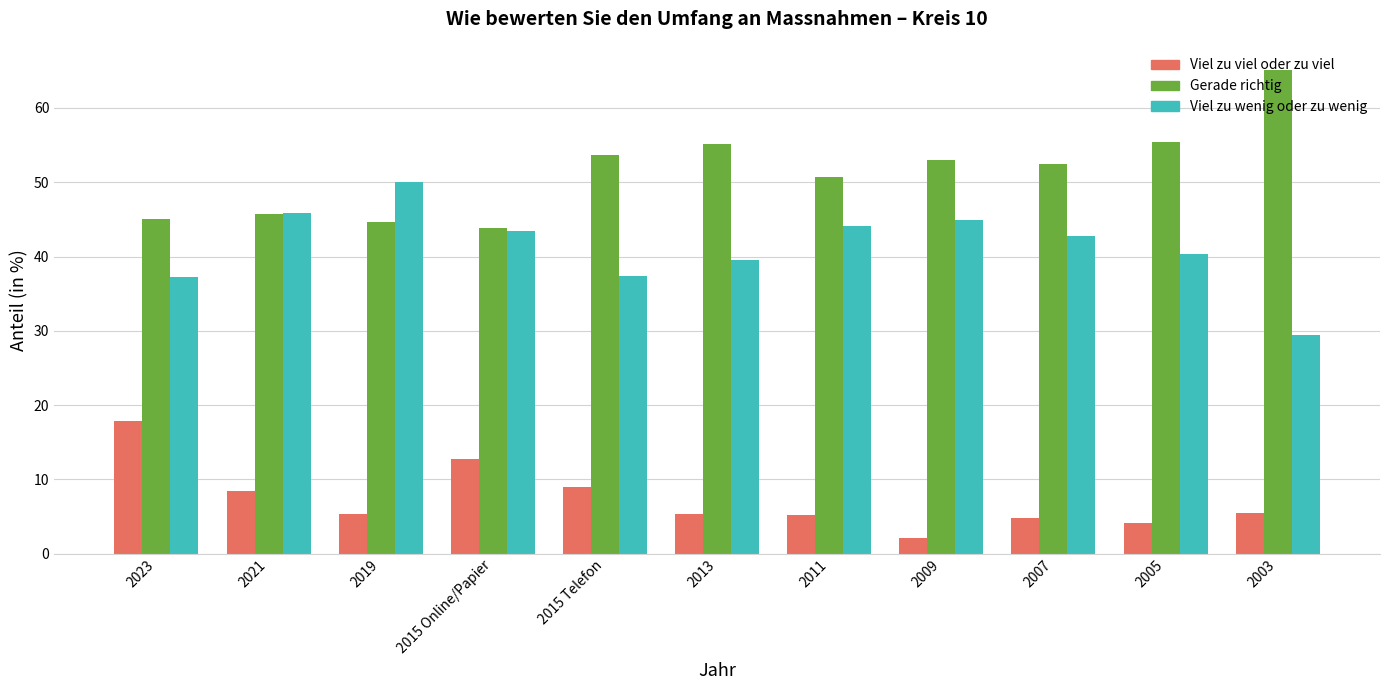

What is the spread (max minus min) of values at 2019?

44.6